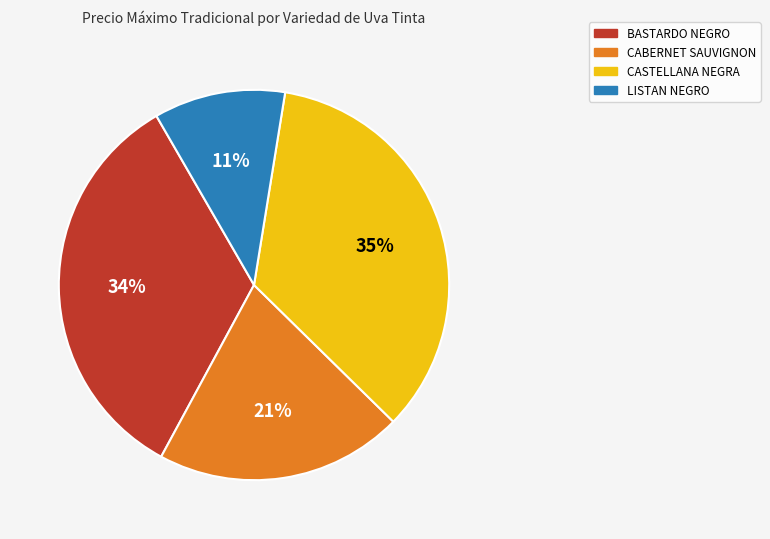

How many slices are in this pie chart?

4